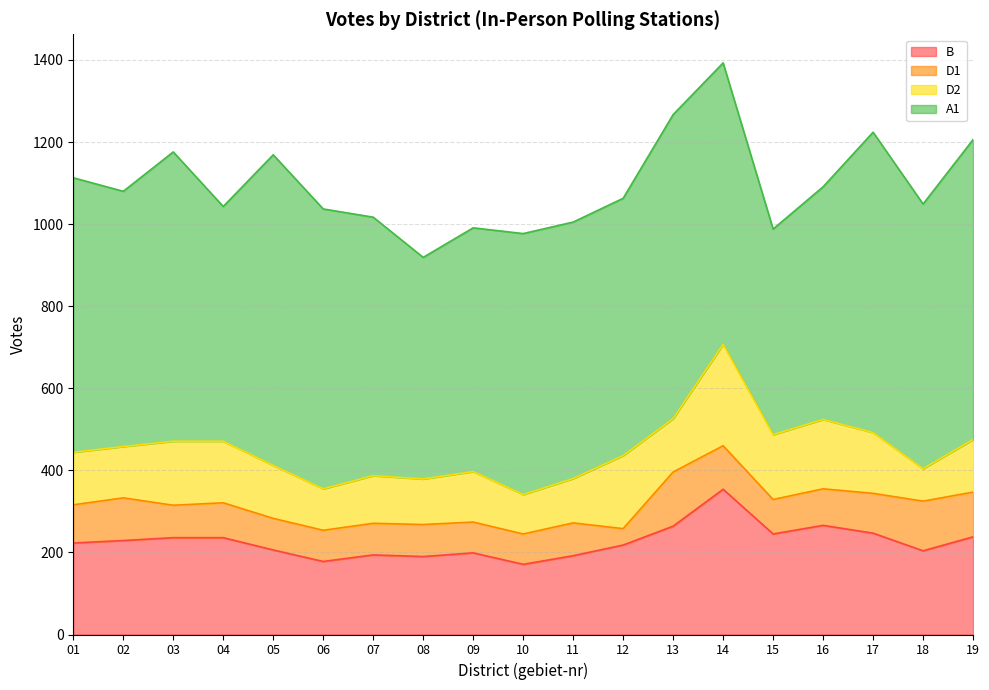

What is the difference between the D2 values at 03 and 09?

33